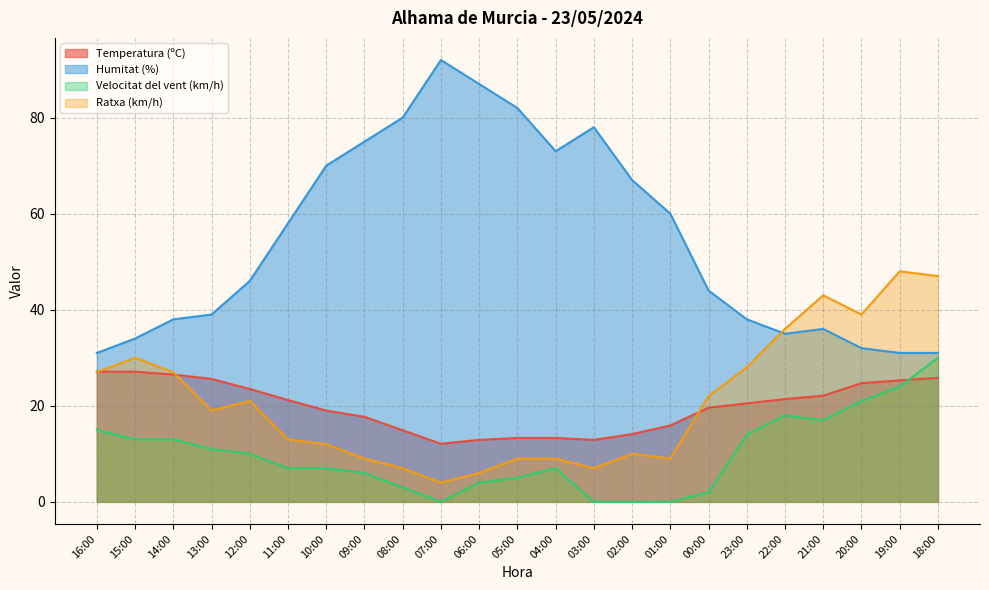

True or false: Humitat (%) has a value of 15.4 at 18:00.

False